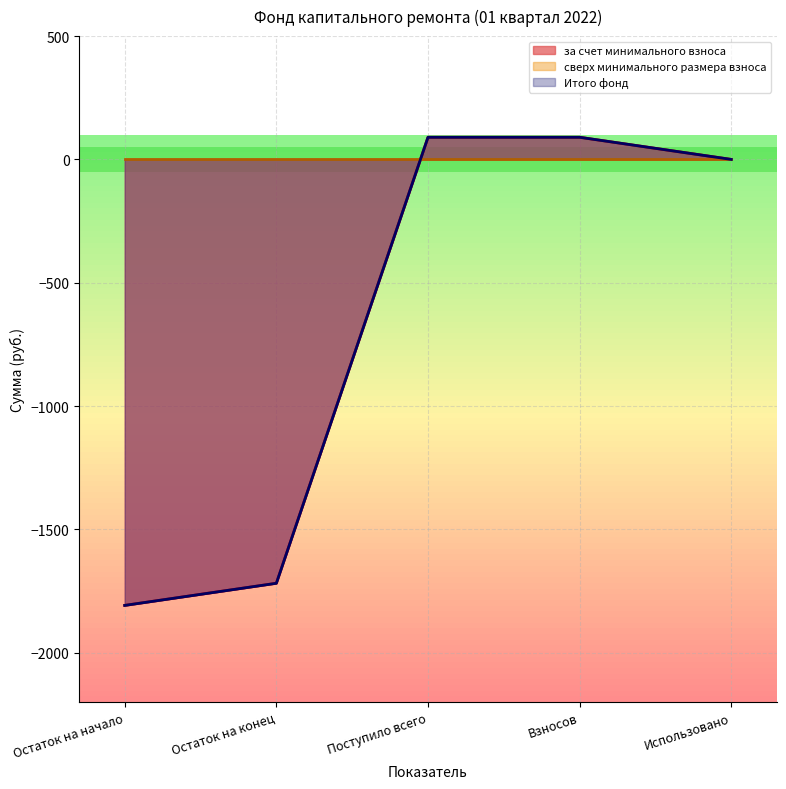

Is it true that Итого фонд equals -1808.4 at Остаток на начало?

True